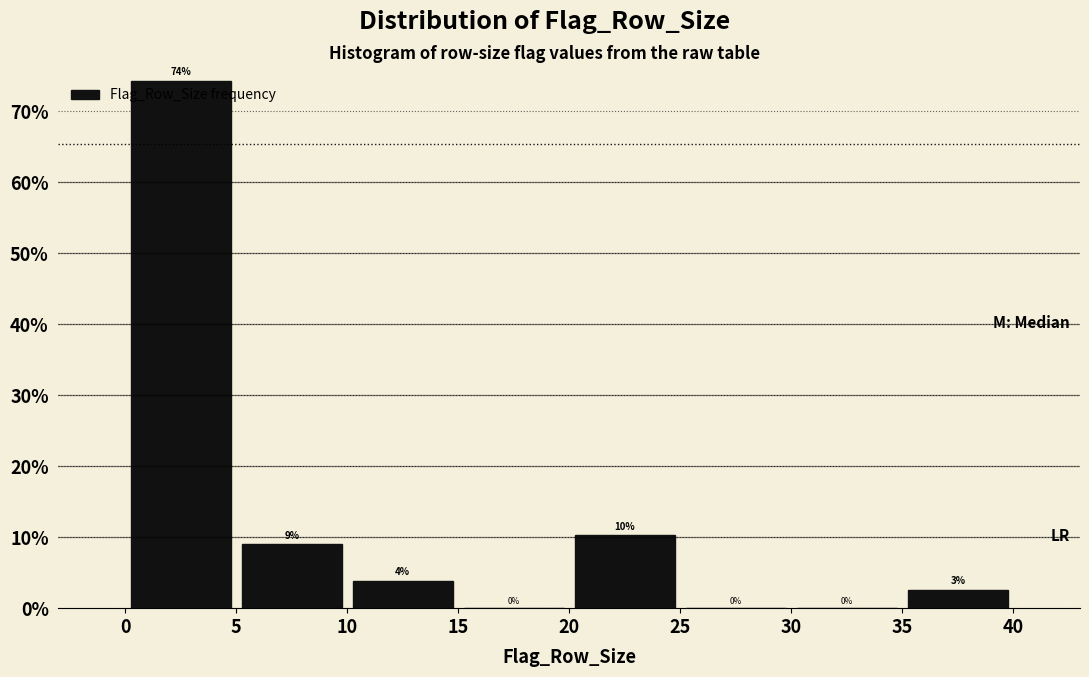

Which range on the x-axis has the tallest bar?

0 to 5